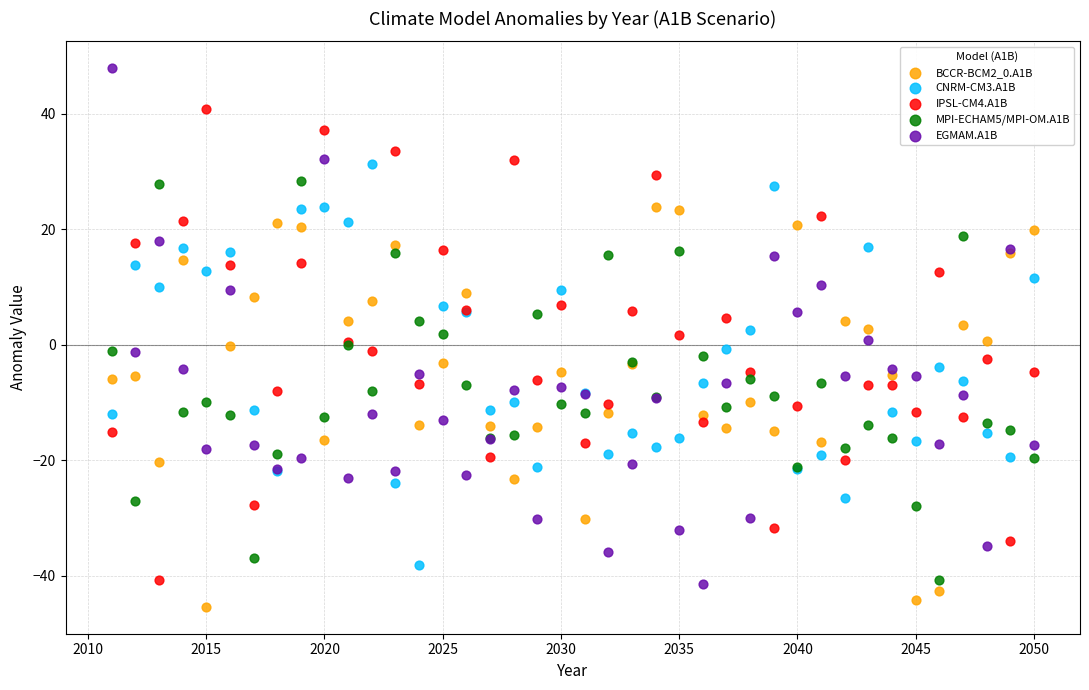

Which series reaches the maximum Y coordinate?

EGMAM.A1B